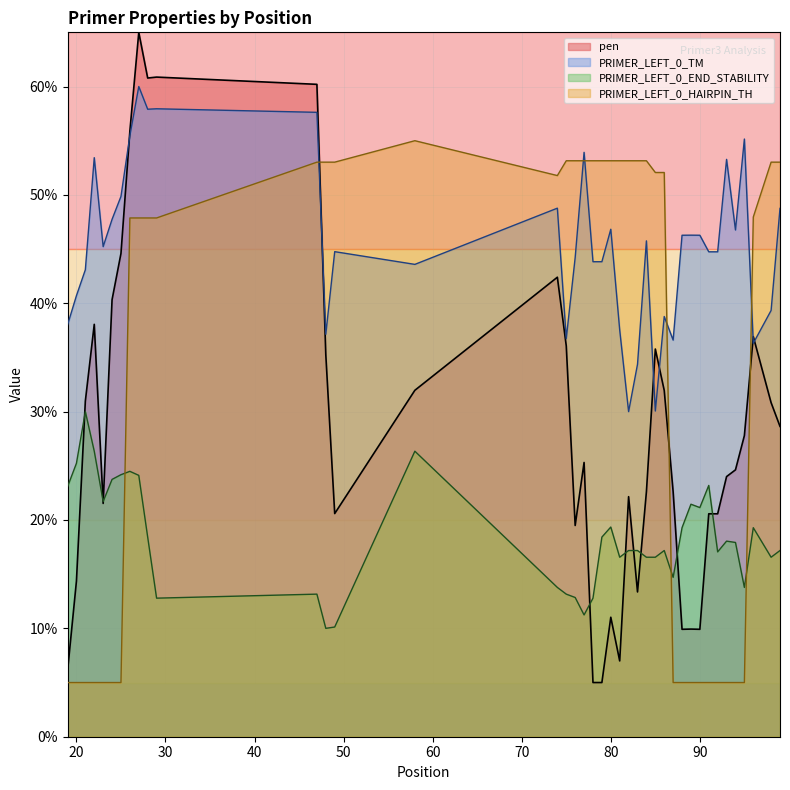

Rank the series by their maximum value, from lowest to highest.

PRIMER_LEFT_0_END_STABILITY, PRIMER_LEFT_0_HAIRPIN_TH, PRIMER_LEFT_0_TM, pen